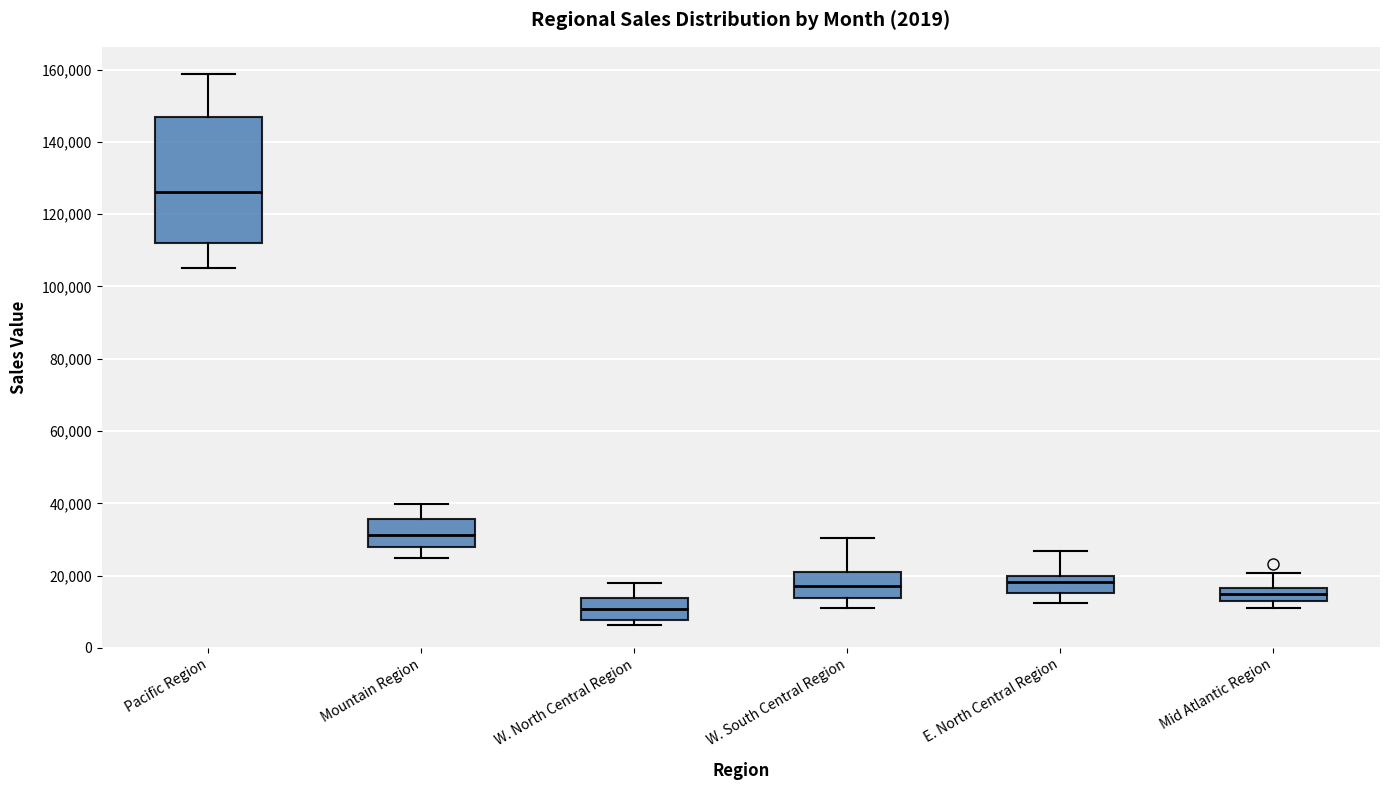

Reading left to right, transcribe this box plot: for each box, give where its median line is, the range the box spans, and where its two whiskers end, as read against the y-axis. The values are not printed on the chart, so give them approximately, as read against the axis.

Pacific Region: median 126000, box 112000 to 146000, whiskers 106000 to 158000
Mountain Region: median 32000, box 28000 to 36000, whiskers 24000 to 40000
W. North Central Region: median 10000, box 8000 to 14000, whiskers 6000 to 18000
W. South Central Region: median 18000, box 14000 to 20000, whiskers 12000 to 30000
E. North Central Region: median 18000, box 16000 to 20000, whiskers 12000 to 26000
Mid Atlantic Region: median 14000 (inside the box), box 14000 to 16000, whiskers 12000 to 20000